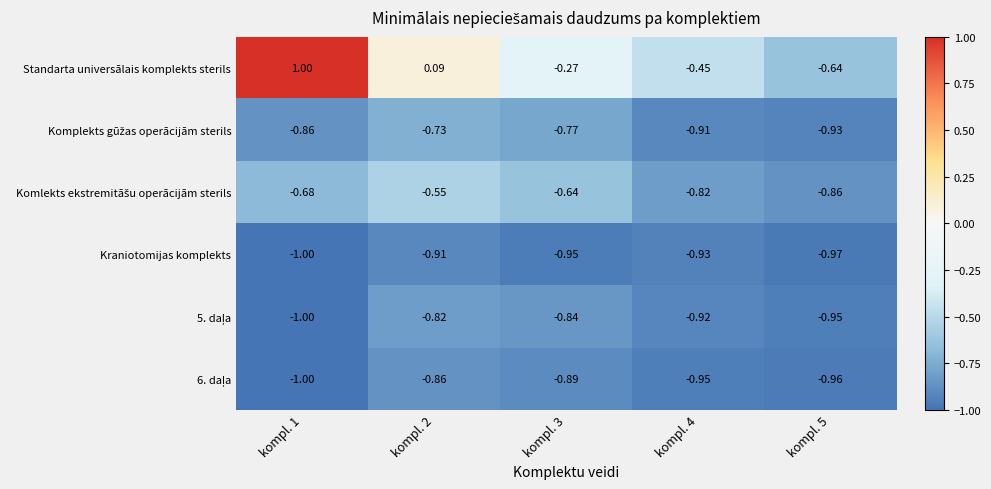

Which series changed the most between kompl. 1 and kompl. 4?

Standarta universālais komplekts sterils